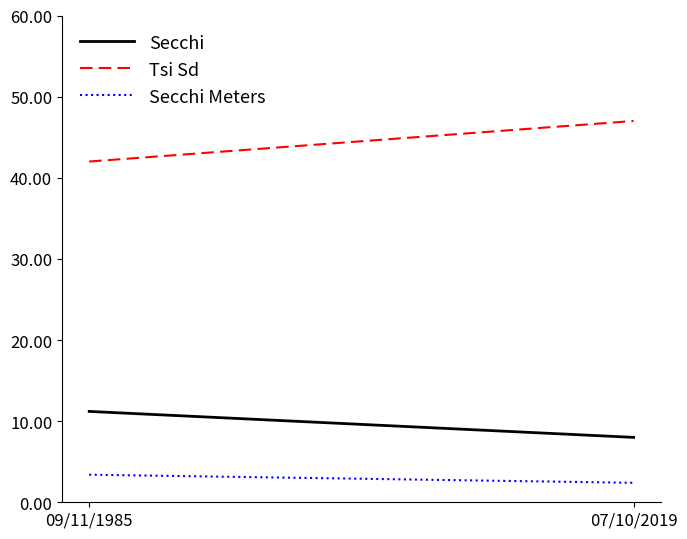

Which series has the largest total across all categories?

Tsi Sd